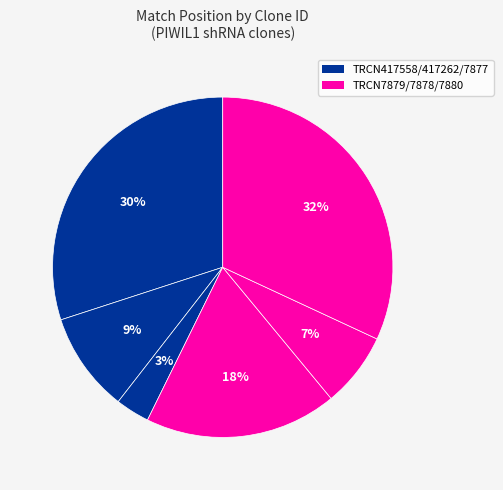

How many segments does this pie chart have?

6